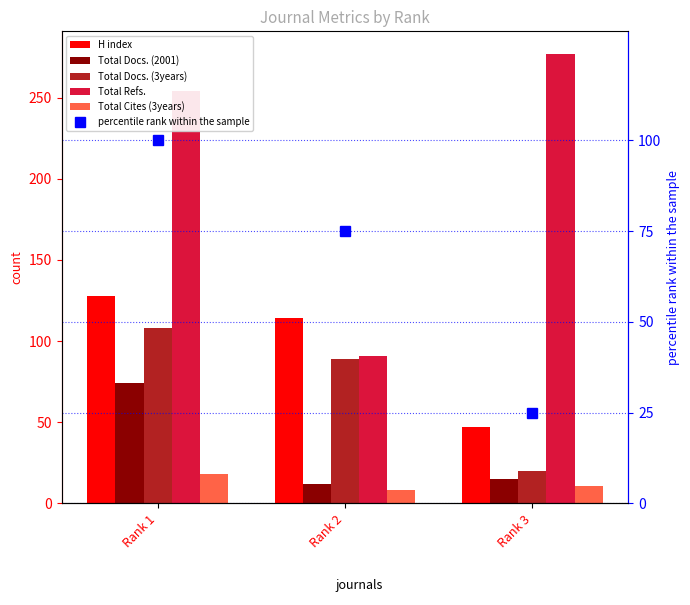

What is the smallest value displayed?

8